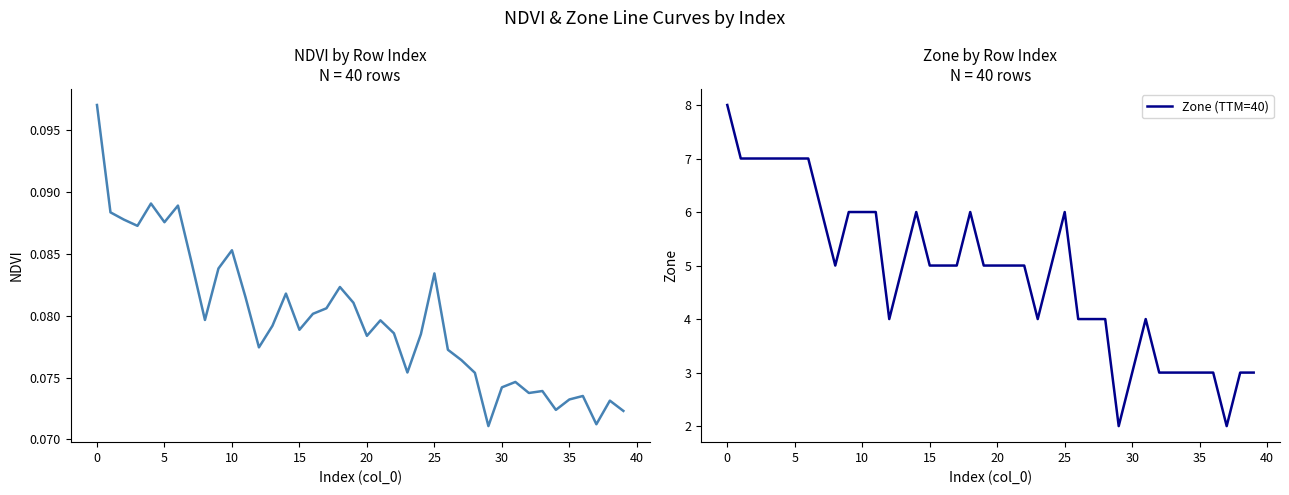

What is the value of the Zone (TTM=40) point at the 12th from the left?

6.0